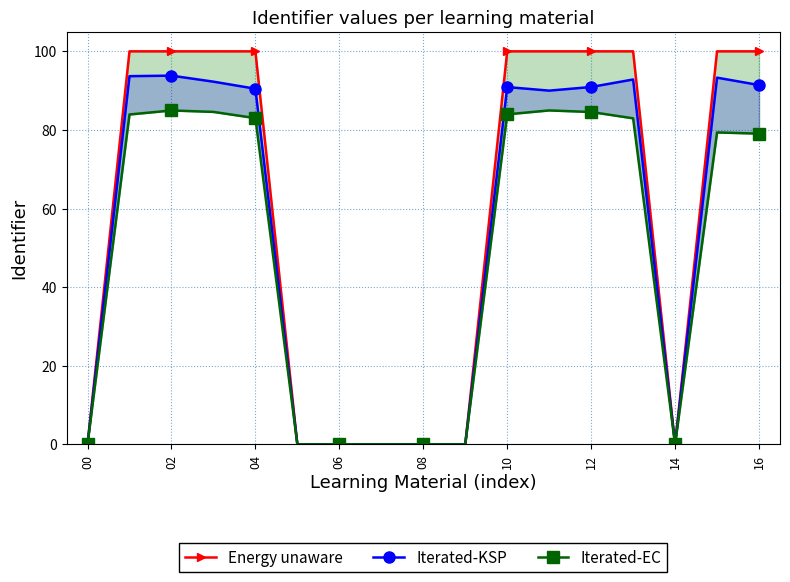

Which series has the largest total across all categories?

Energy unaware